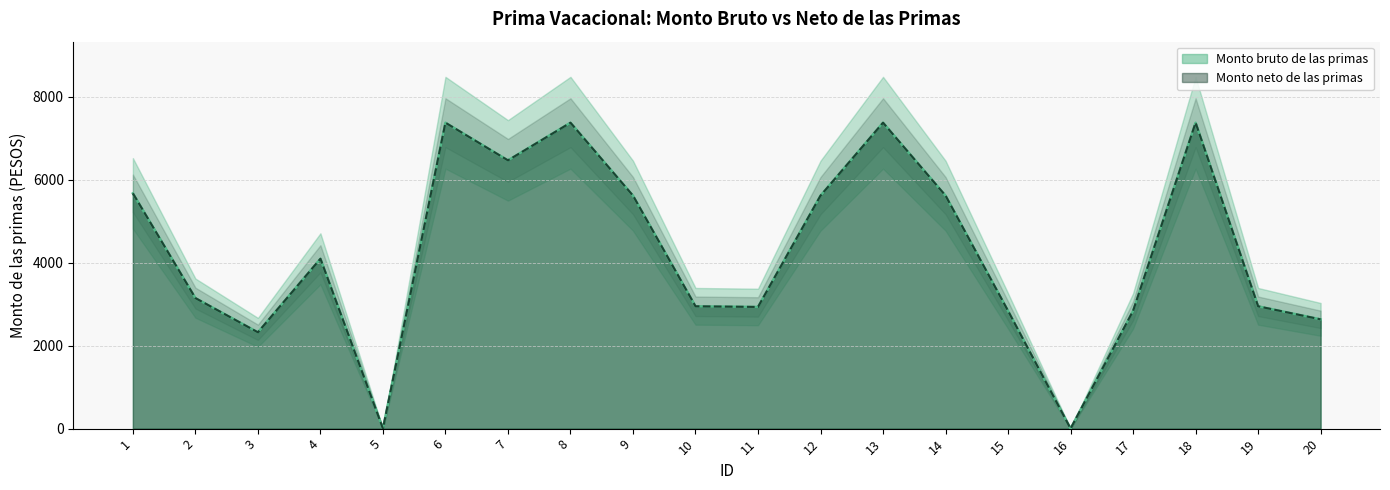

Is the value of Monto bruto de las primas at 16 greater than the value of Monto neto de las primas at 13?

No